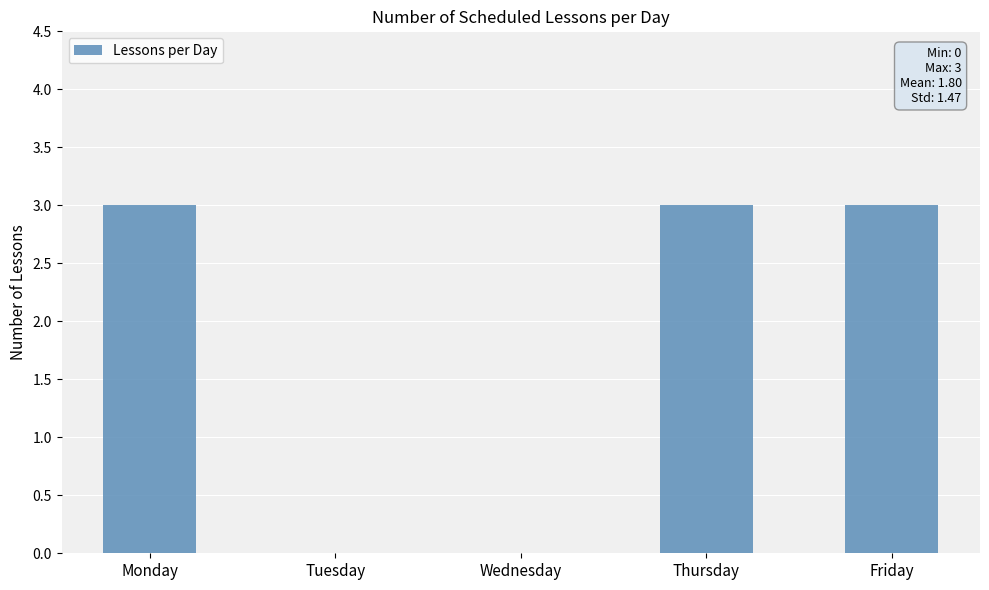

What is the sum of the values at Friday and Wednesday?

3